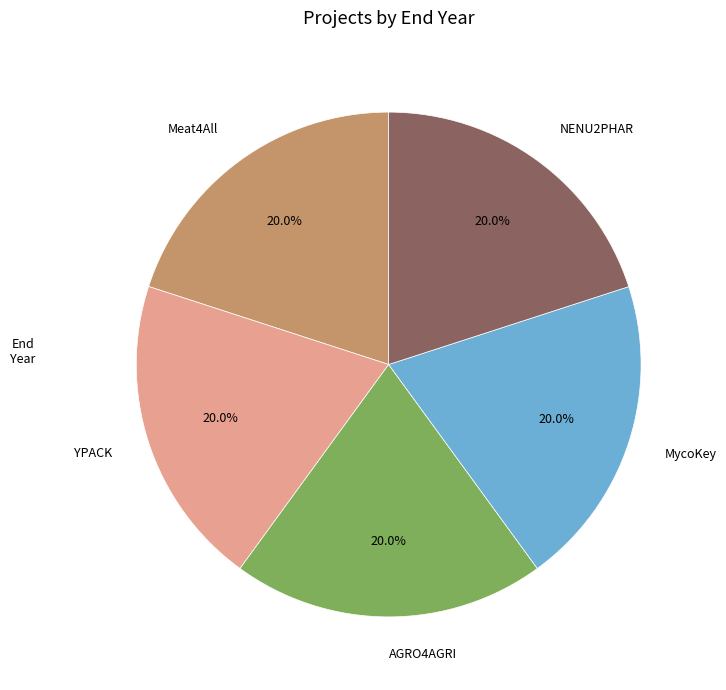

Is it true that Meat4All is 10% of the pie?

False